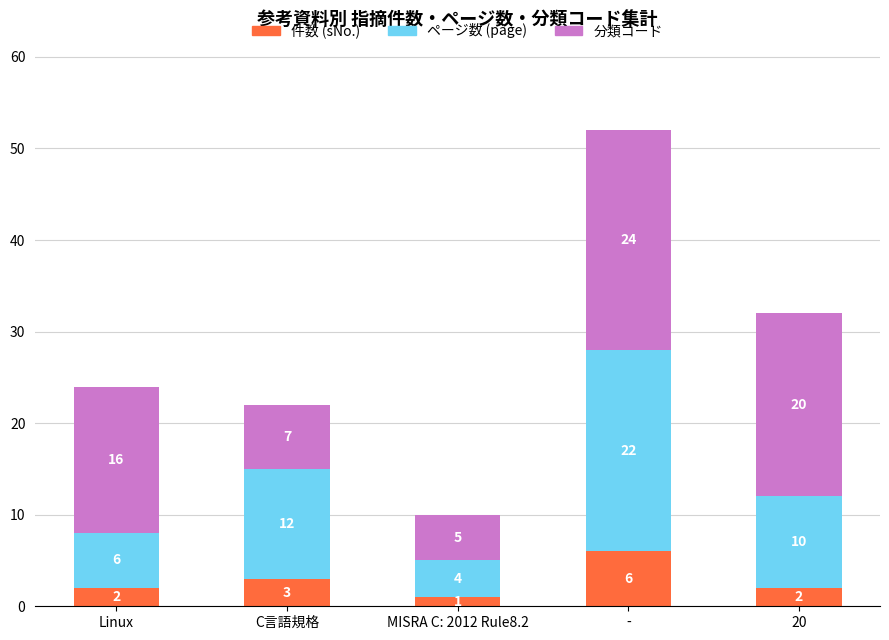

What is the difference between the maximum and minimum values in the 件数 (sNo.) series?

5